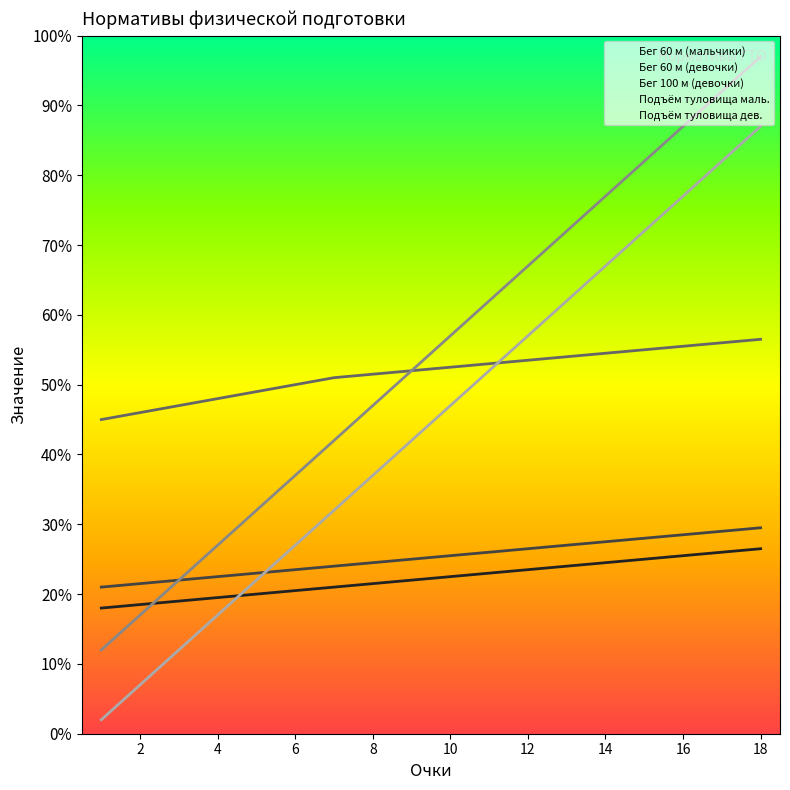

What is the difference between the Бег 60 м (девочки) values at 10 and 13?

1.5